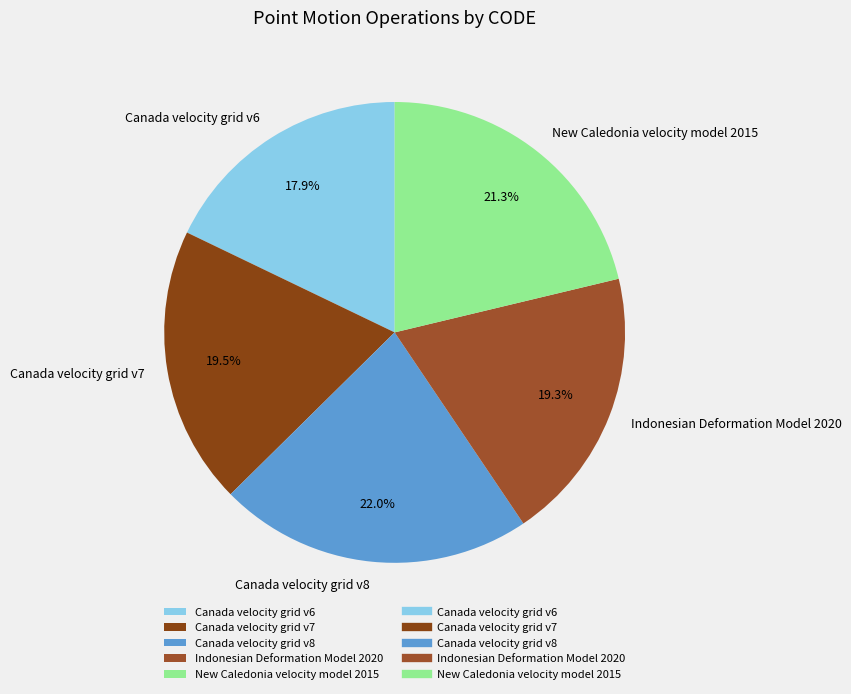

True or false: New Caledonia velocity model 2015 accounts for 21% of the total.

True